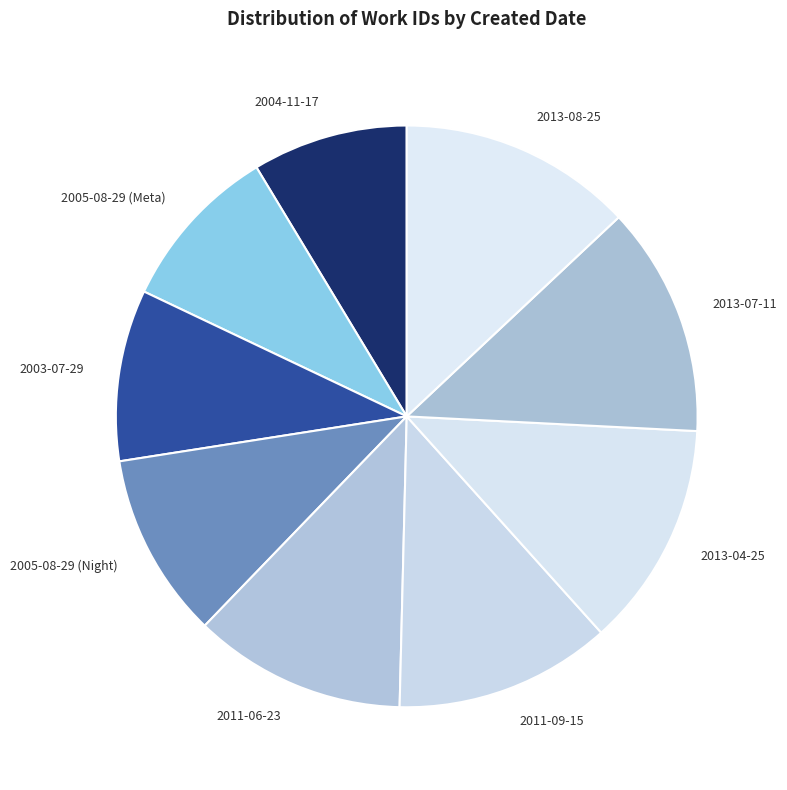

Is it true that 2013-04-25 is 24% of the pie?

False